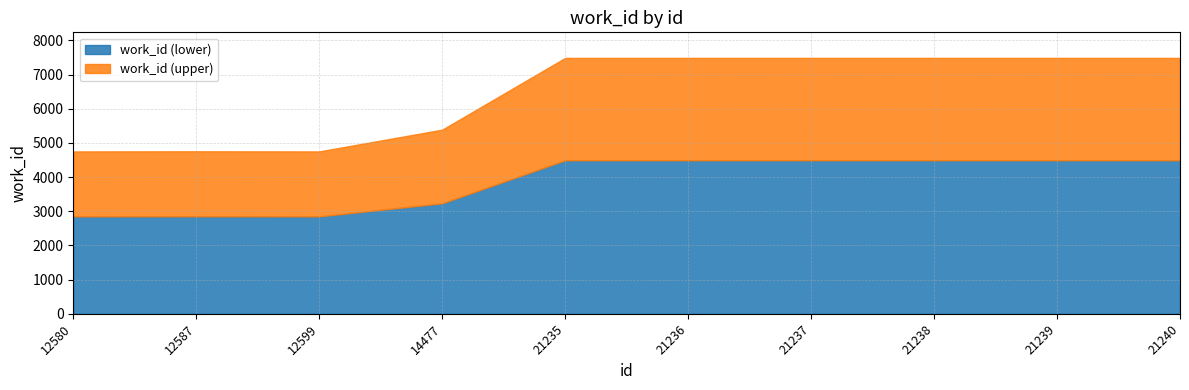

Rank the categories by value from highest to lowest.

21235, 21236, 21237, 21238, 21239, 21240, 14477, 12587, 12580, 12599